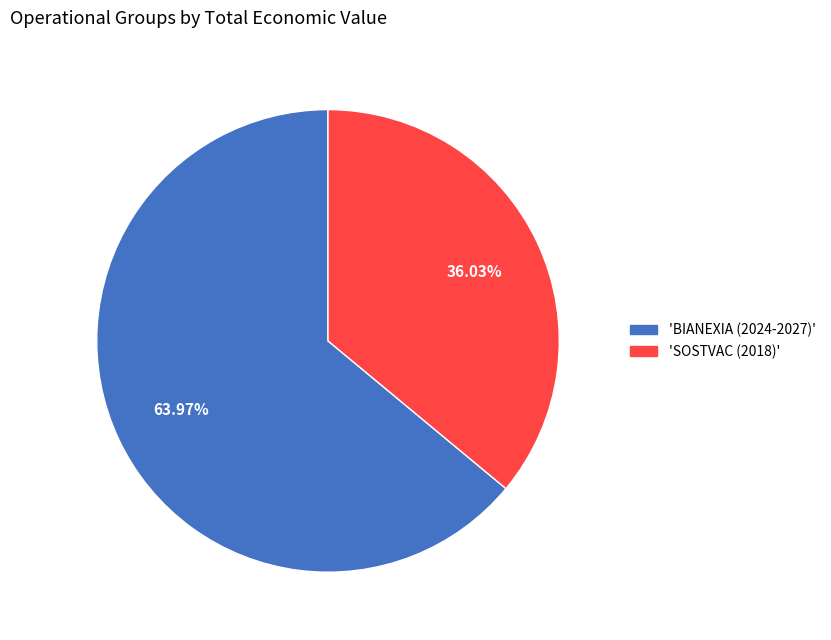

Between 'BIANEXIA (2024-2027)' and 'SOSTVAC (2018)', which is larger?

'BIANEXIA (2024-2027)'